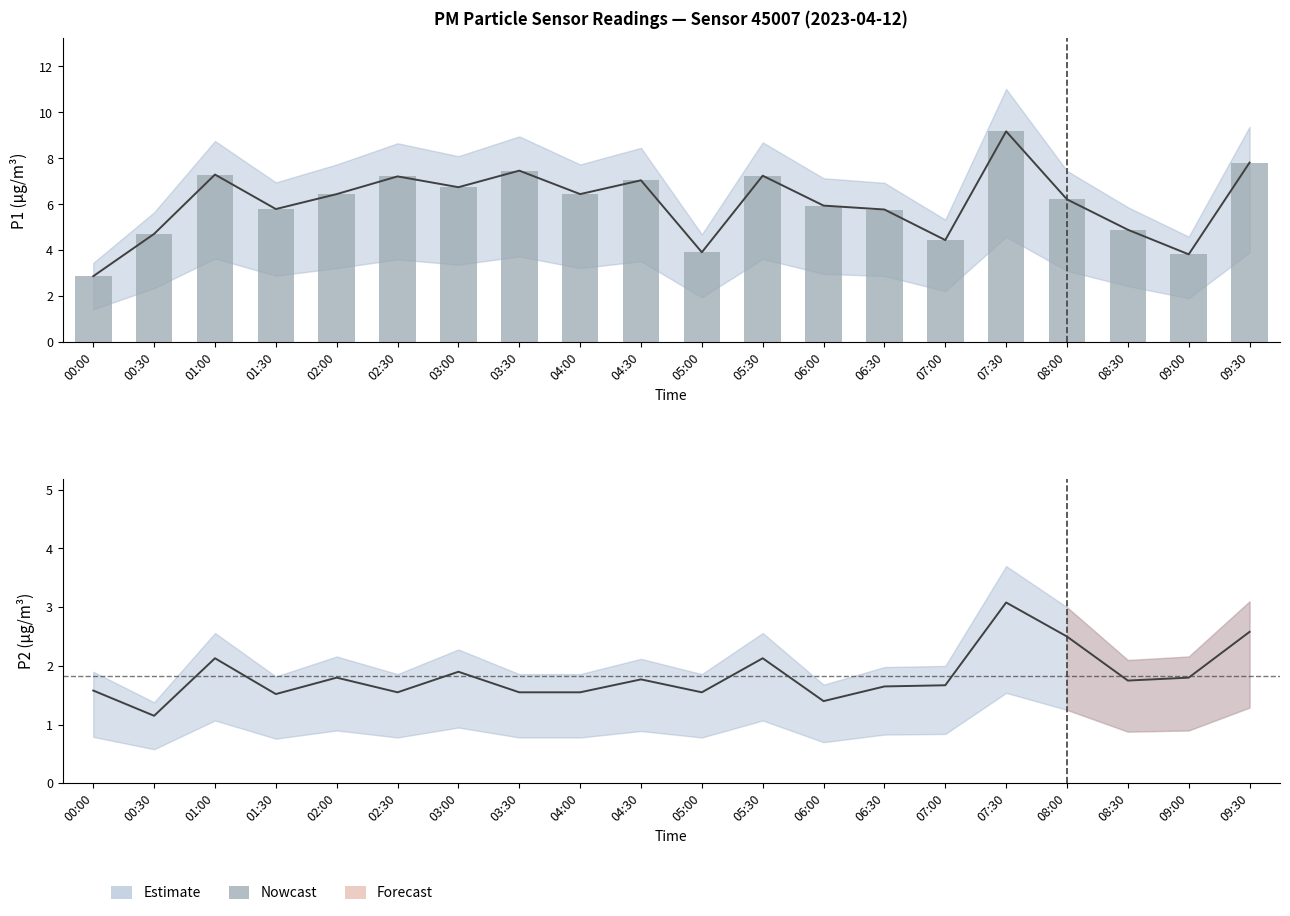

At which label does the data first exceed 6?

01:00